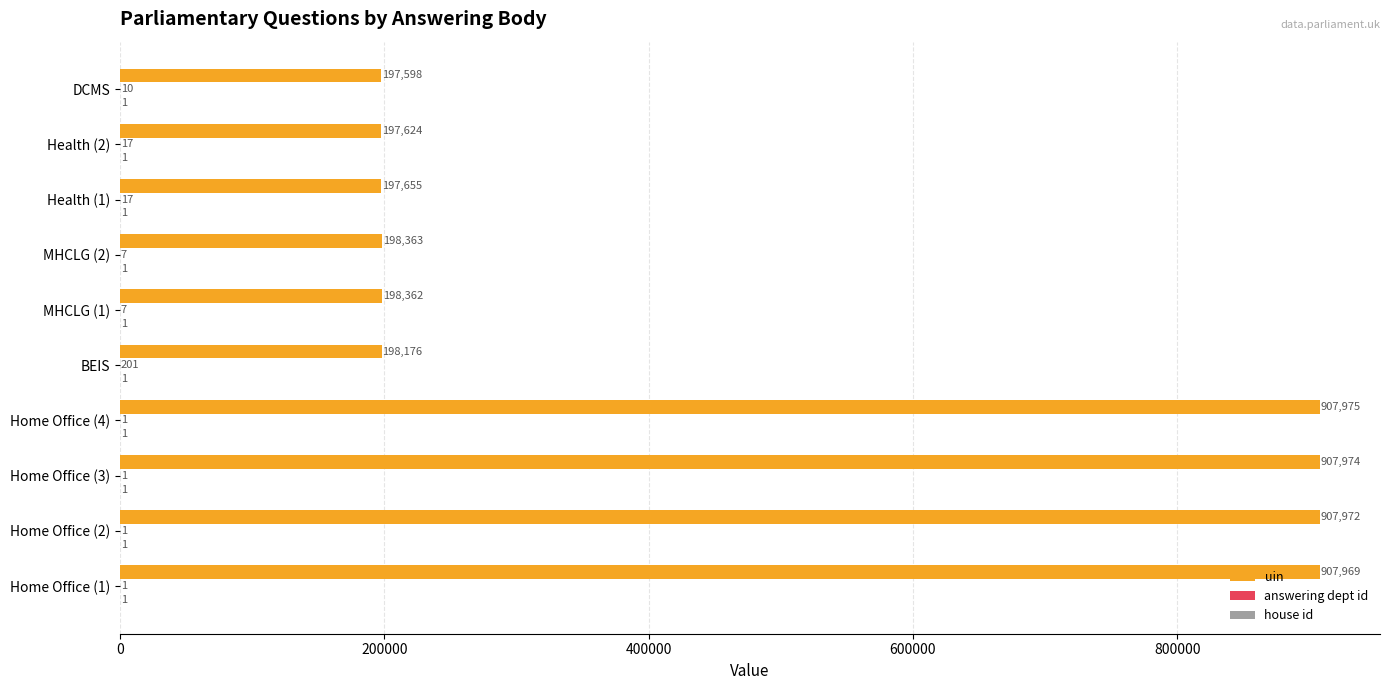

Between Home Office (3) and BEIS, which series saw the biggest shift?

uin